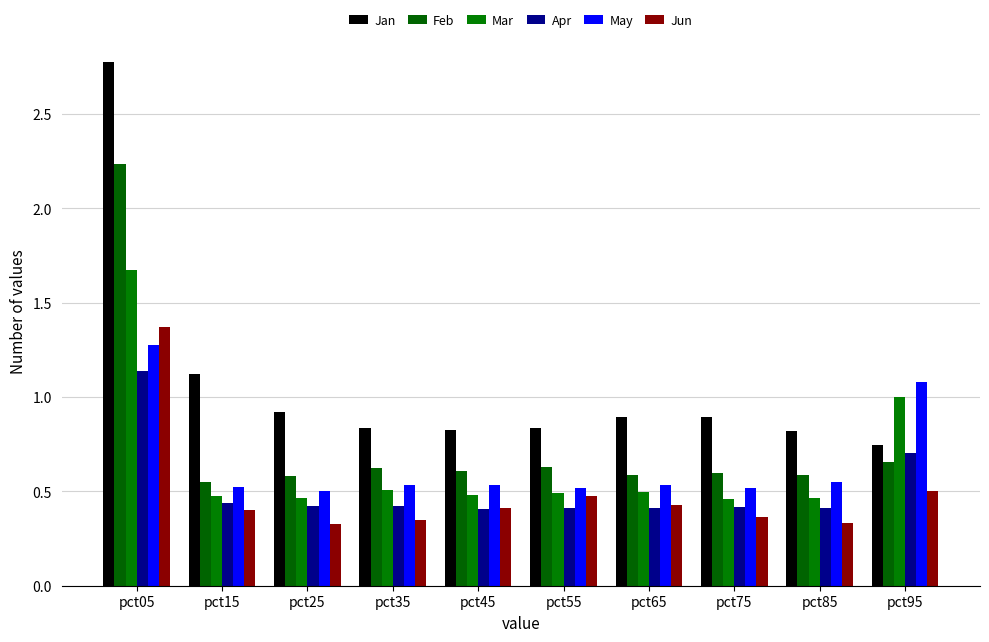

How many groups of bars are there?

10